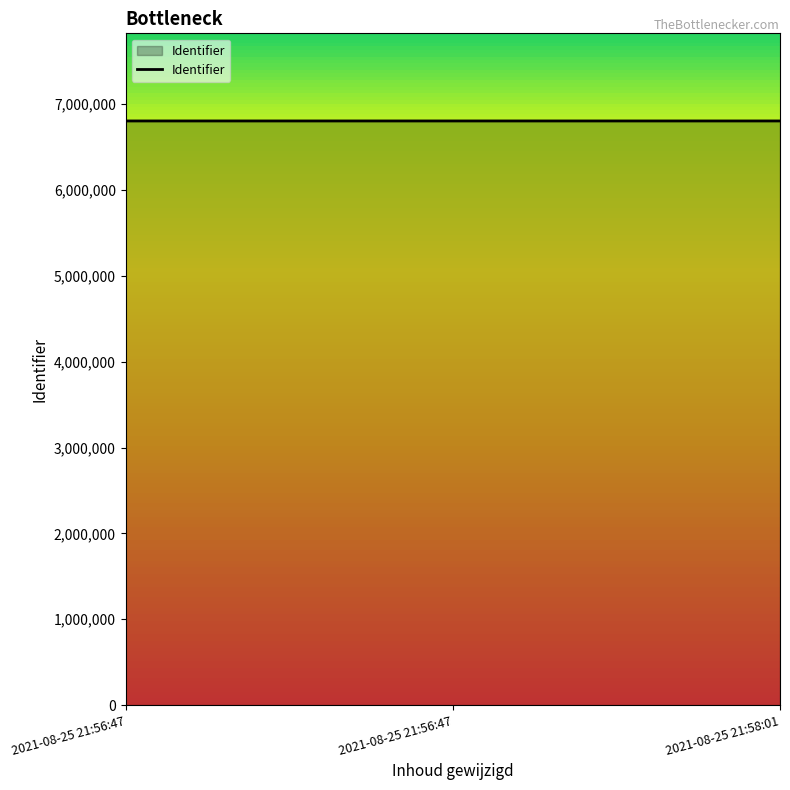

What is the label of the 3rd point from the left?

2021-08-25 21:58:01